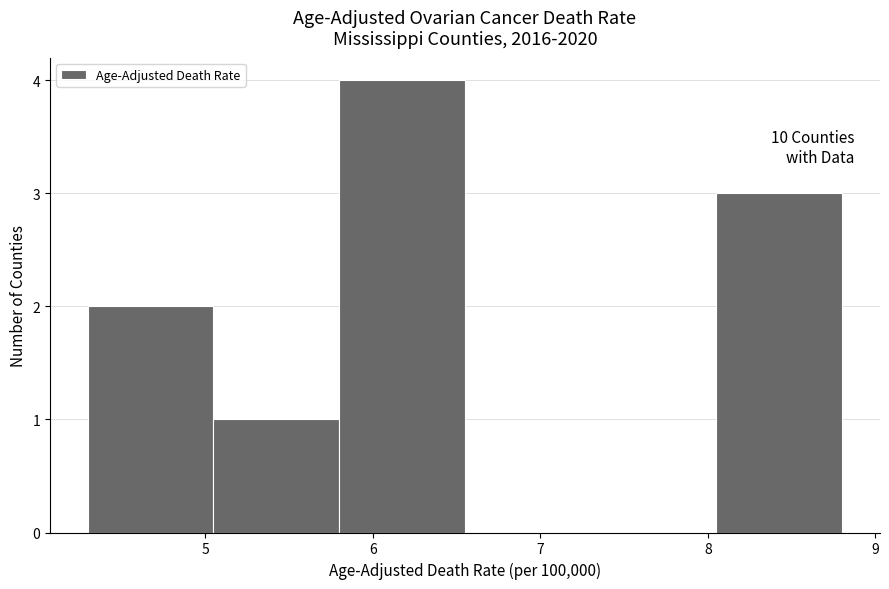

Over which range of the x-axis is the bar tallest?

5.80 to 6.55